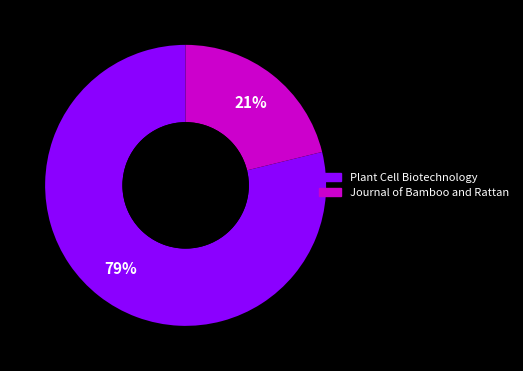

To the nearest percent, what is the average slice percentage?

50%